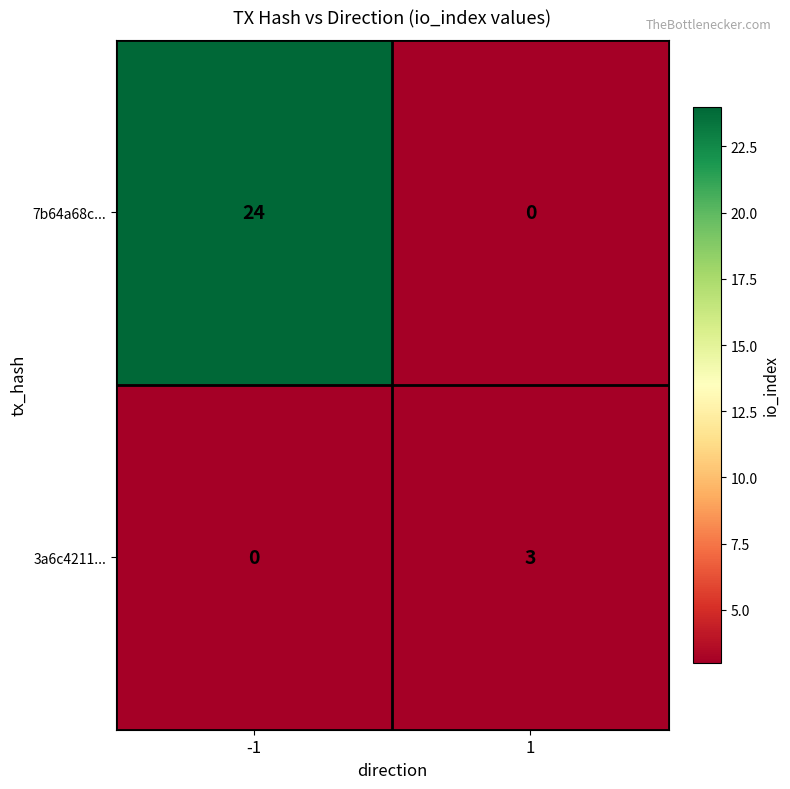

Rank the series at 1 from lowest to highest value.

7b64a68c..., 3a6c4211...